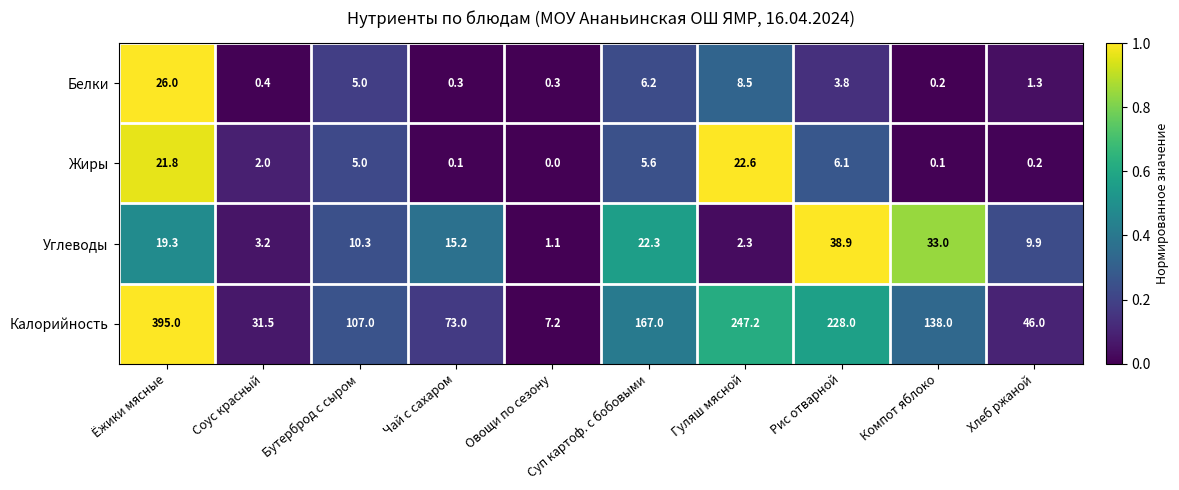

Between Бутерброд с сыром and Гуляш мясной, which series saw the biggest shift?

Калорийность